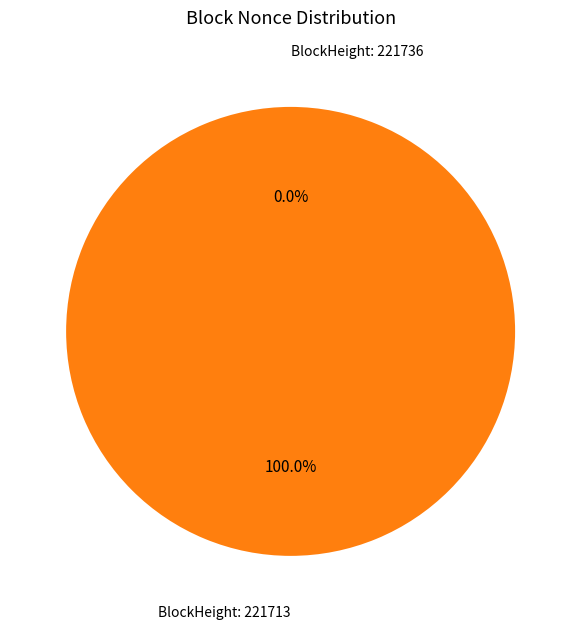

Which category has the biggest portion of the pie?

221713